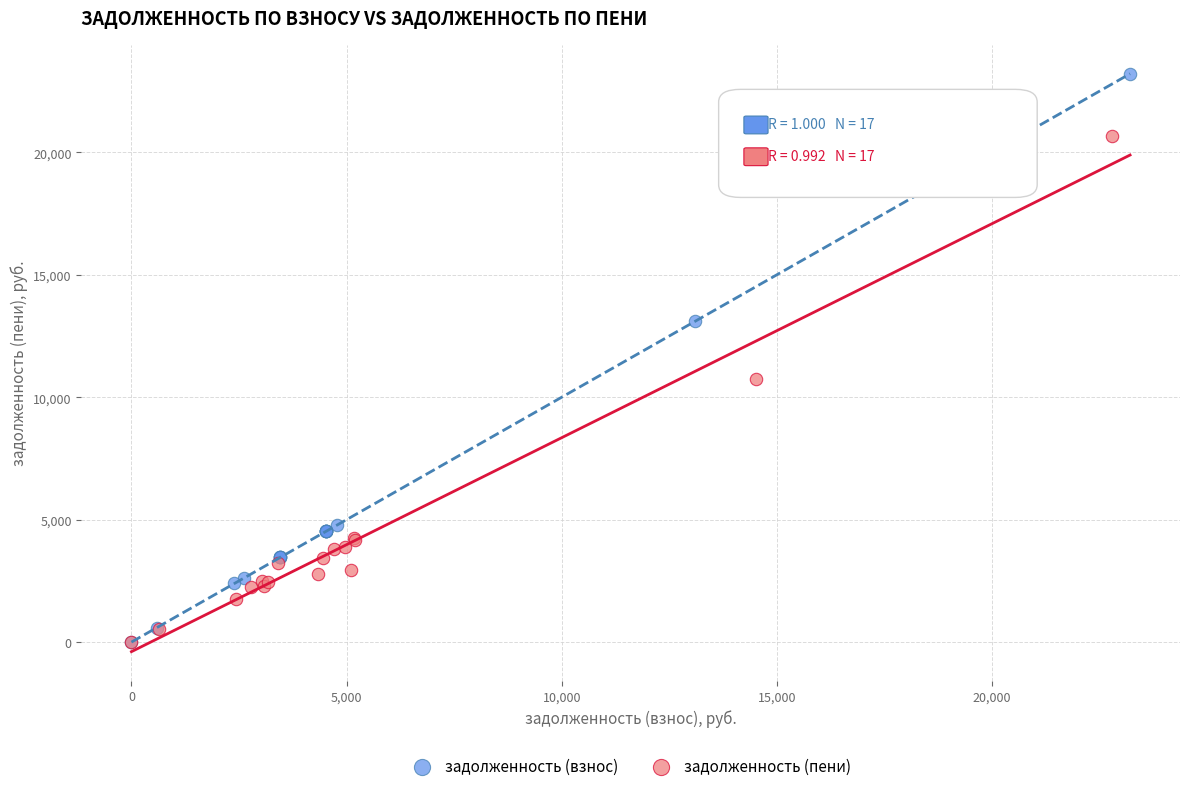

Which series reaches the maximum Y coordinate?

задолженность (взнос)